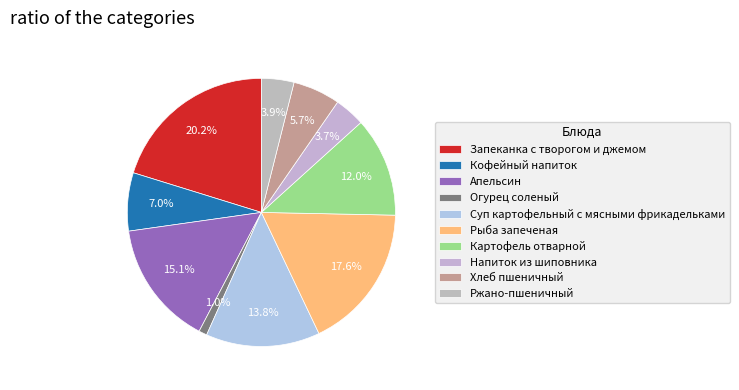

To the nearest percent, what portion does Апельсин represent?

15%